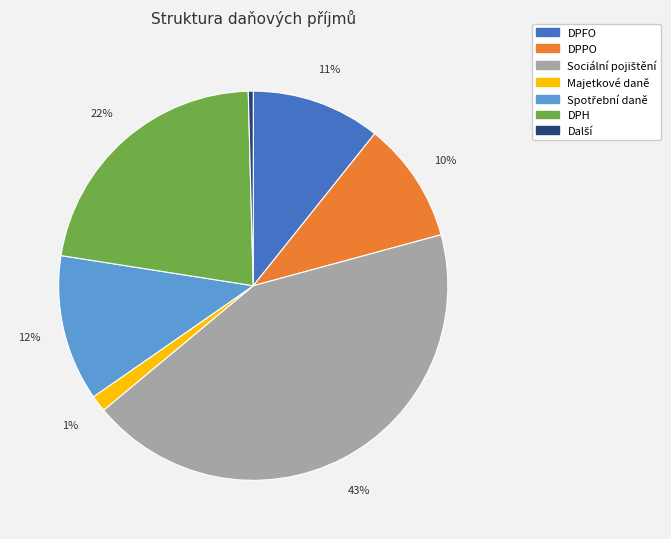

Approximately how many times larger is the value at Majetkové daně compared to DPPO?

0.1